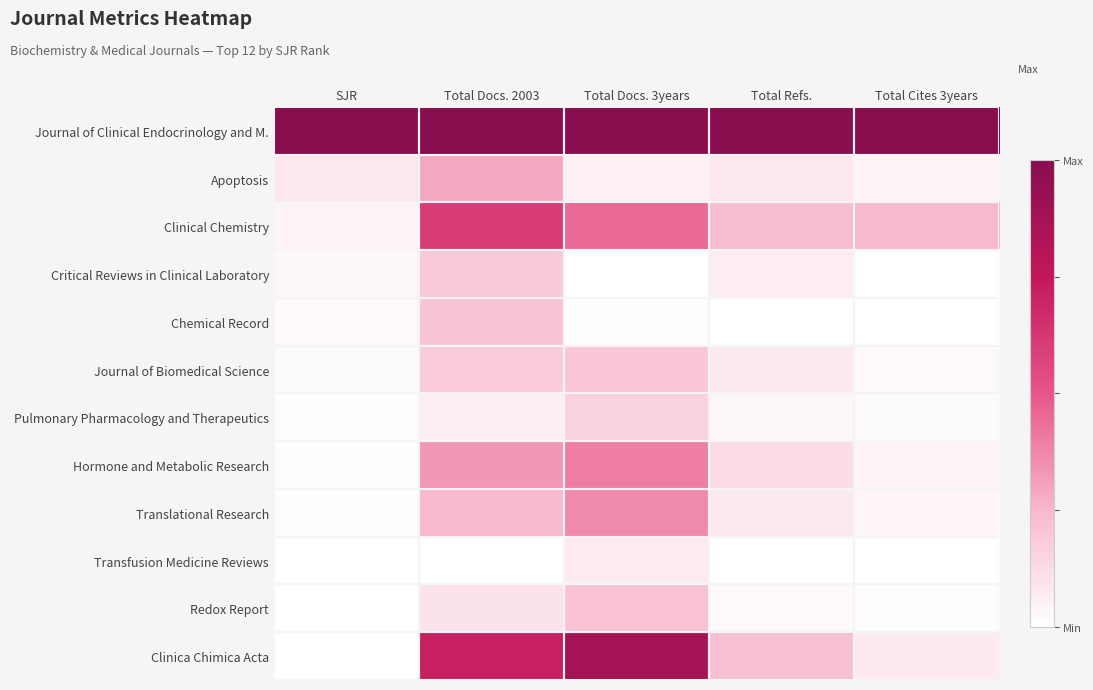

Reading right to left, transcribe all the data shown in this chart.

Journal of Clinical Endocrinology and M.: Total Cites 3years=1.0	Total Refs.=1.0	Total Docs. 3years=1.0	Total Docs. 2003=1.0	SJR=1.0
Apoptosis: Total Cites 3years=0.0	Total Refs.=0.1	Total Docs. 3years=0.1	Total Docs. 2003=0.3	SJR=0.1
Clinical Chemistry: Total Cites 3years=0.2	Total Refs.=0.2	Total Docs. 3years=0.4	Total Docs. 2003=0.6	SJR=0.0
Critical Reviews in Clinical Laboratory: Total Cites 3years=0.0	Total Refs.=0.1	Total Docs. 3years=0.0	Total Docs. 2003=0.2	SJR=0.0
Chemical Record: Total Cites 3years=0.0	Total Refs.=0.0	Total Docs. 3years=0.0	Total Docs. 2003=0.2	SJR=0.0
Journal of Biomedical Science: Total Cites 3years=0.0	Total Refs.=0.1	Total Docs. 3years=0.2	Total Docs. 2003=0.2	SJR=0.0
Pulmonary Pharmacology and Therapeutics: Total Cites 3years=0.0	Total Refs.=0.0	Total Docs. 3years=0.2	Total Docs. 2003=0.1	SJR=0.0
Hormone and Metabolic Research: Total Cites 3years=0.0	Total Refs.=0.1	Total Docs. 3years=0.4	Total Docs. 2003=0.3	SJR=0.0
Translational Research: Total Cites 3years=0.0	Total Refs.=0.1	Total Docs. 3years=0.4	Total Docs. 2003=0.2	SJR=0.0
Transfusion Medicine Reviews: Total Cites 3years=0.0	Total Refs.=0.0	Total Docs. 3years=0.1	Total Docs. 2003=0.0	SJR=0.0
Redox Report: Total Cites 3years=0.0	Total Refs.=0.0	Total Docs. 3years=0.2	Total Docs. 2003=0.1	SJR=0.0
Clinica Chimica Acta: Total Cites 3years=0.1	Total Refs.=0.2	Total Docs. 3years=0.9	Total Docs. 2003=0.7	SJR=0.0